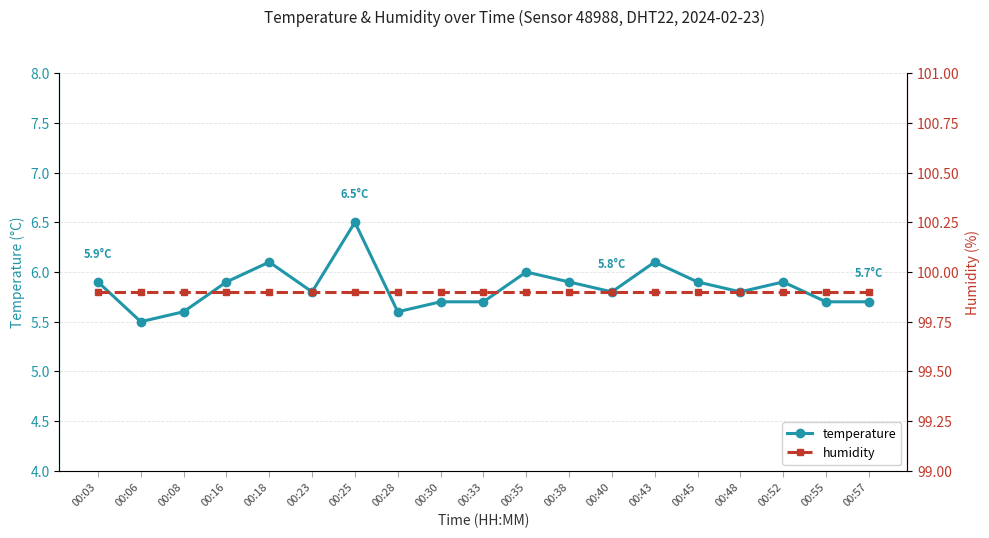

True or false: humidity has more than 2 points higher than both neighbors.

False